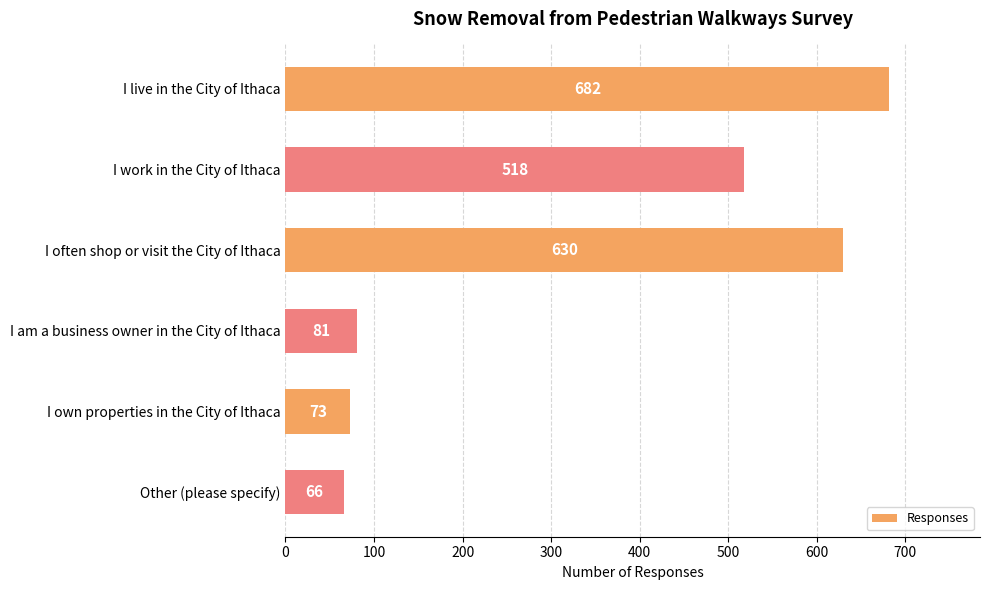

How many values are below 518?

3